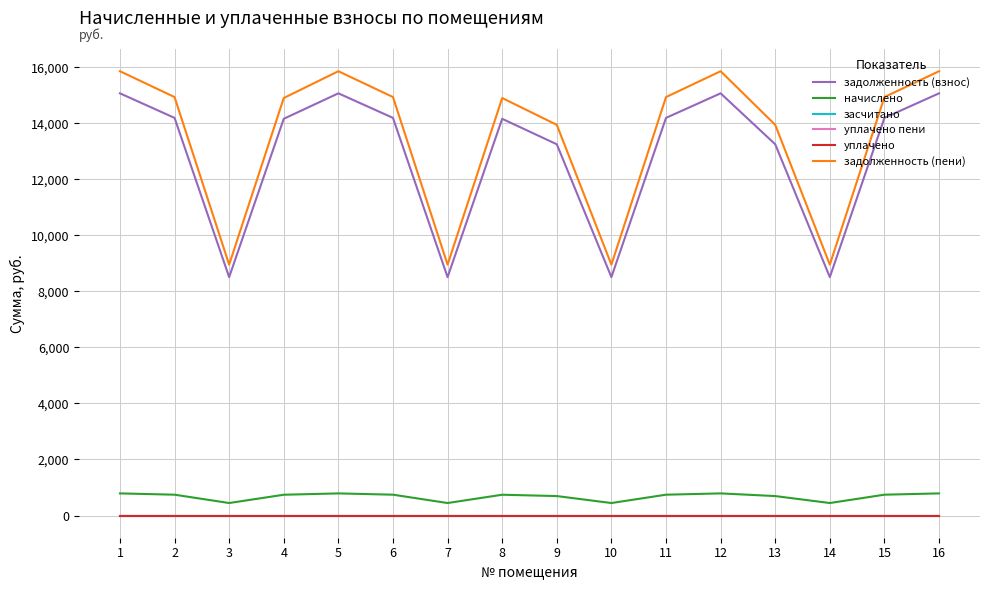

Does the chart have visible grid lines?

Yes